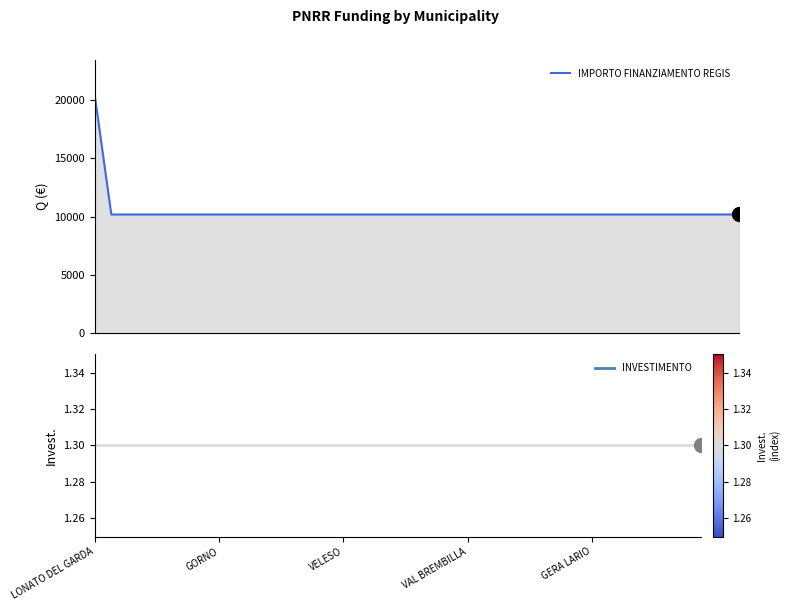

What is the minimum value shown in the chart?

10172